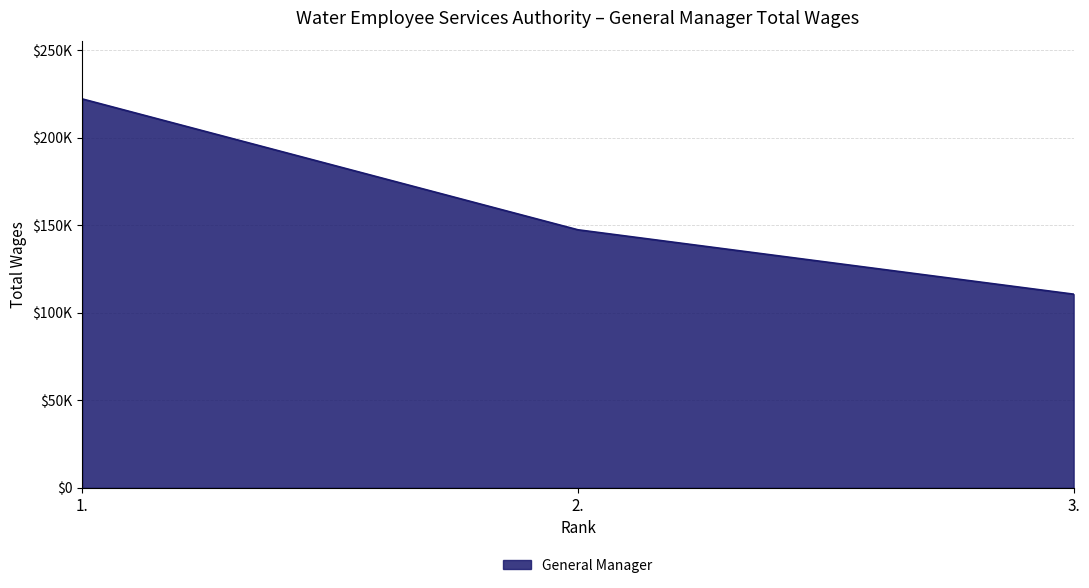

What is the label of the 2nd point from the right?

2.